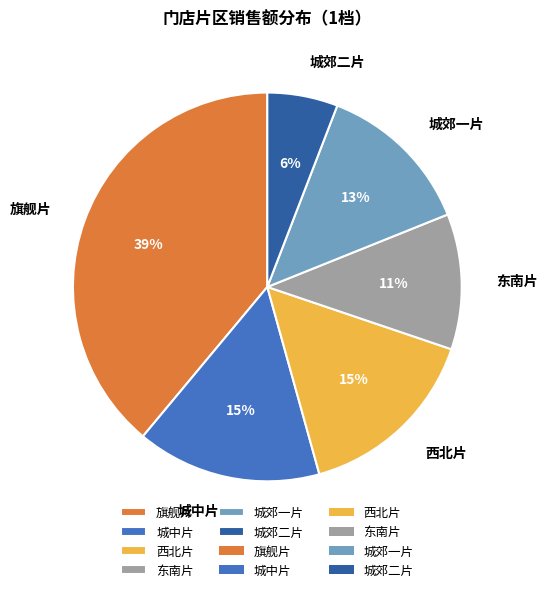

Does 西北片 account for over 50% of the chart?

No